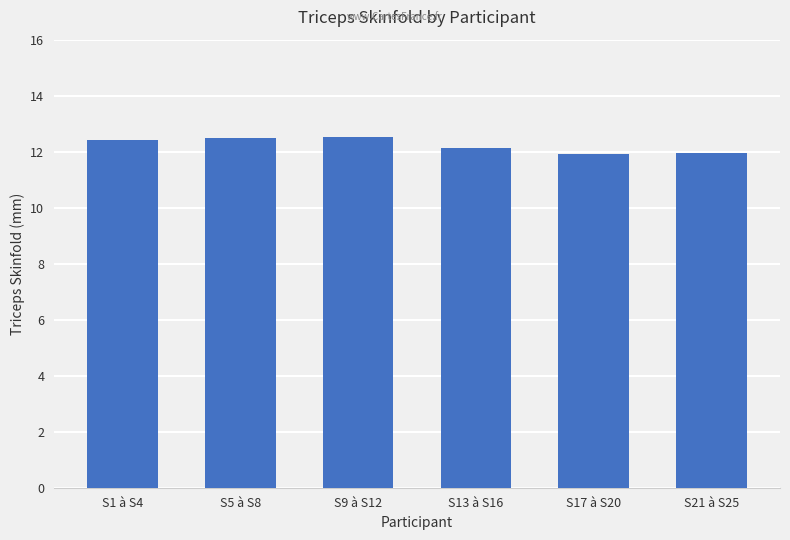

How many bars are there in total?

6